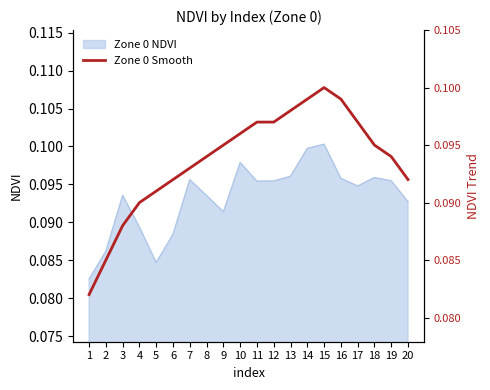

The value of Zone 0 NDVI at 18 is 0.0. True or false?

False